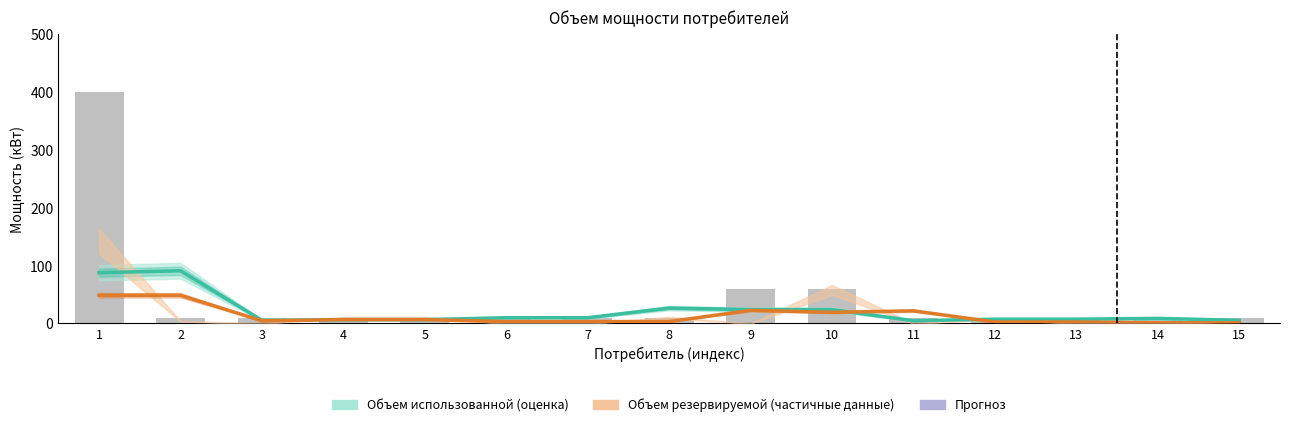

What is the difference between the second highest and second lowest values in the Объем резервируемой мощности series?

47.6